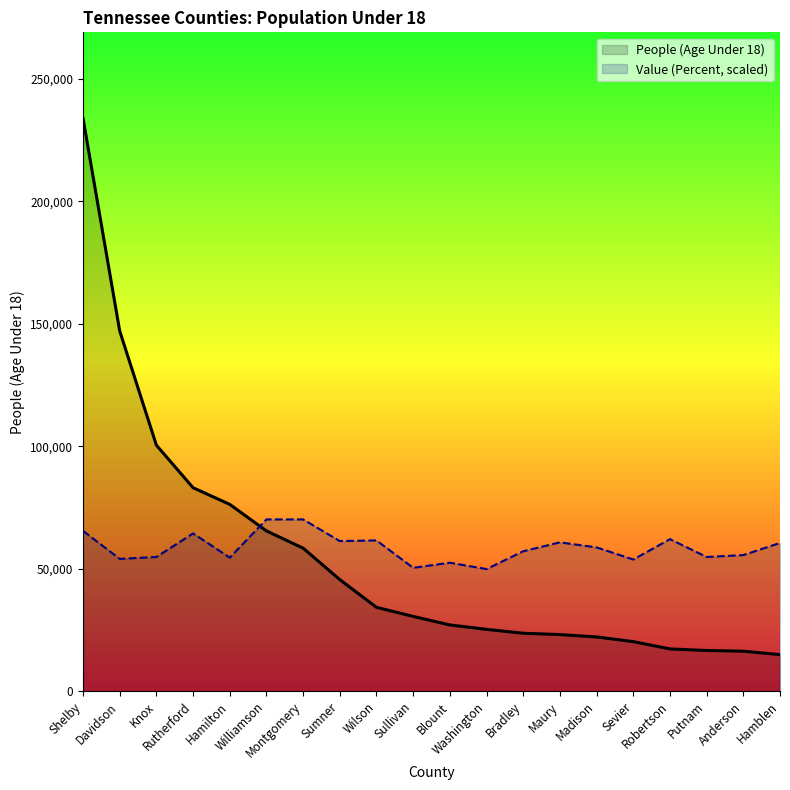

The value of Value (Percent, scaled) at Davidson is 20186.7. True or false?

False